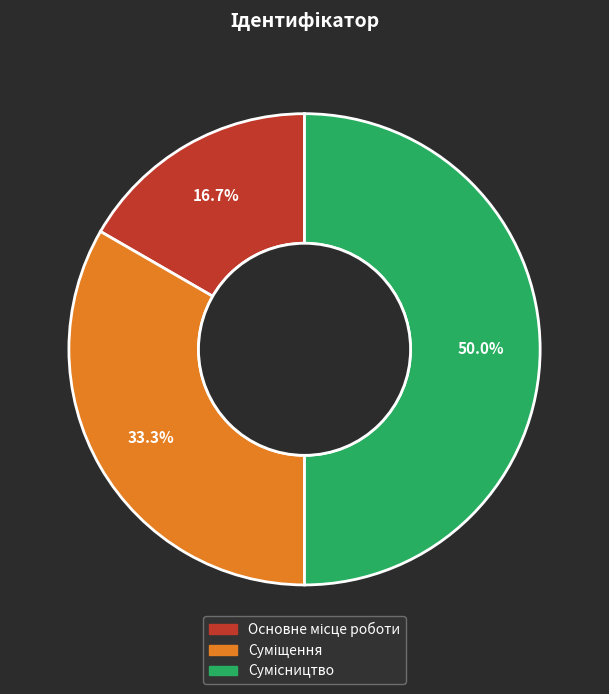

Is there any slice that represents more than half of the pie?

No